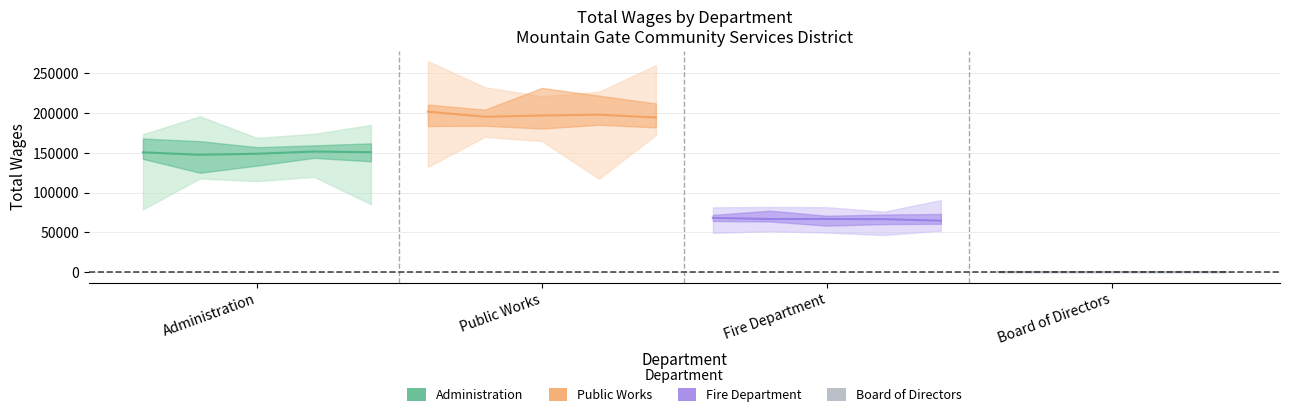

What is the total value across all series at Fire Department?

412725.8